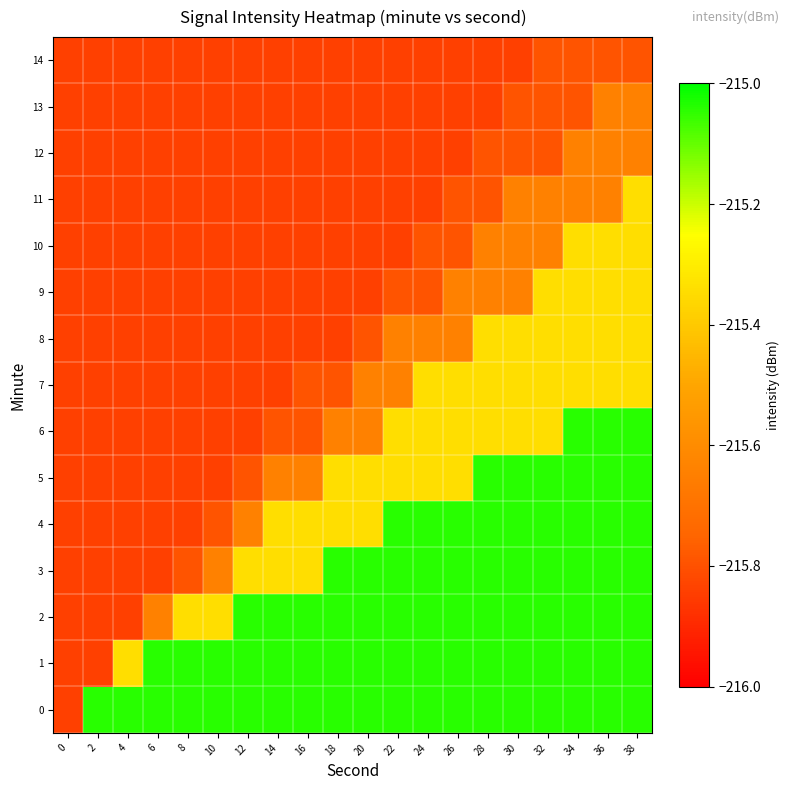

What is the difference between the highest and lowest values at 34?

0.8